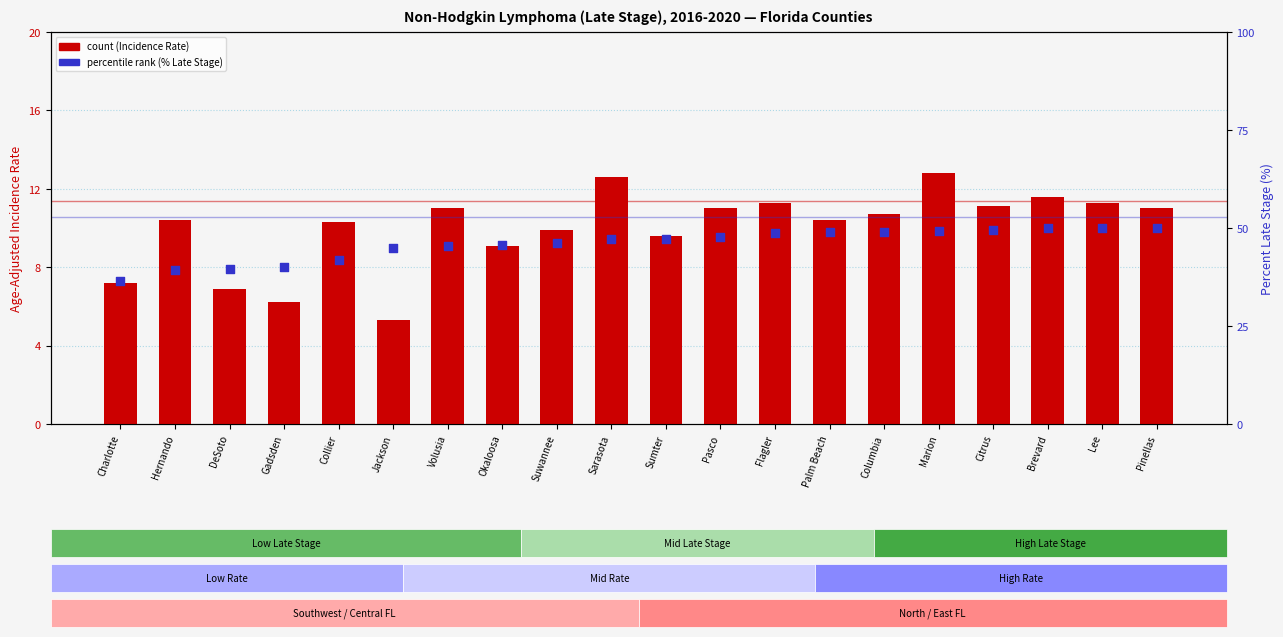

What is the total value across all series at Okaloosa?

54.7